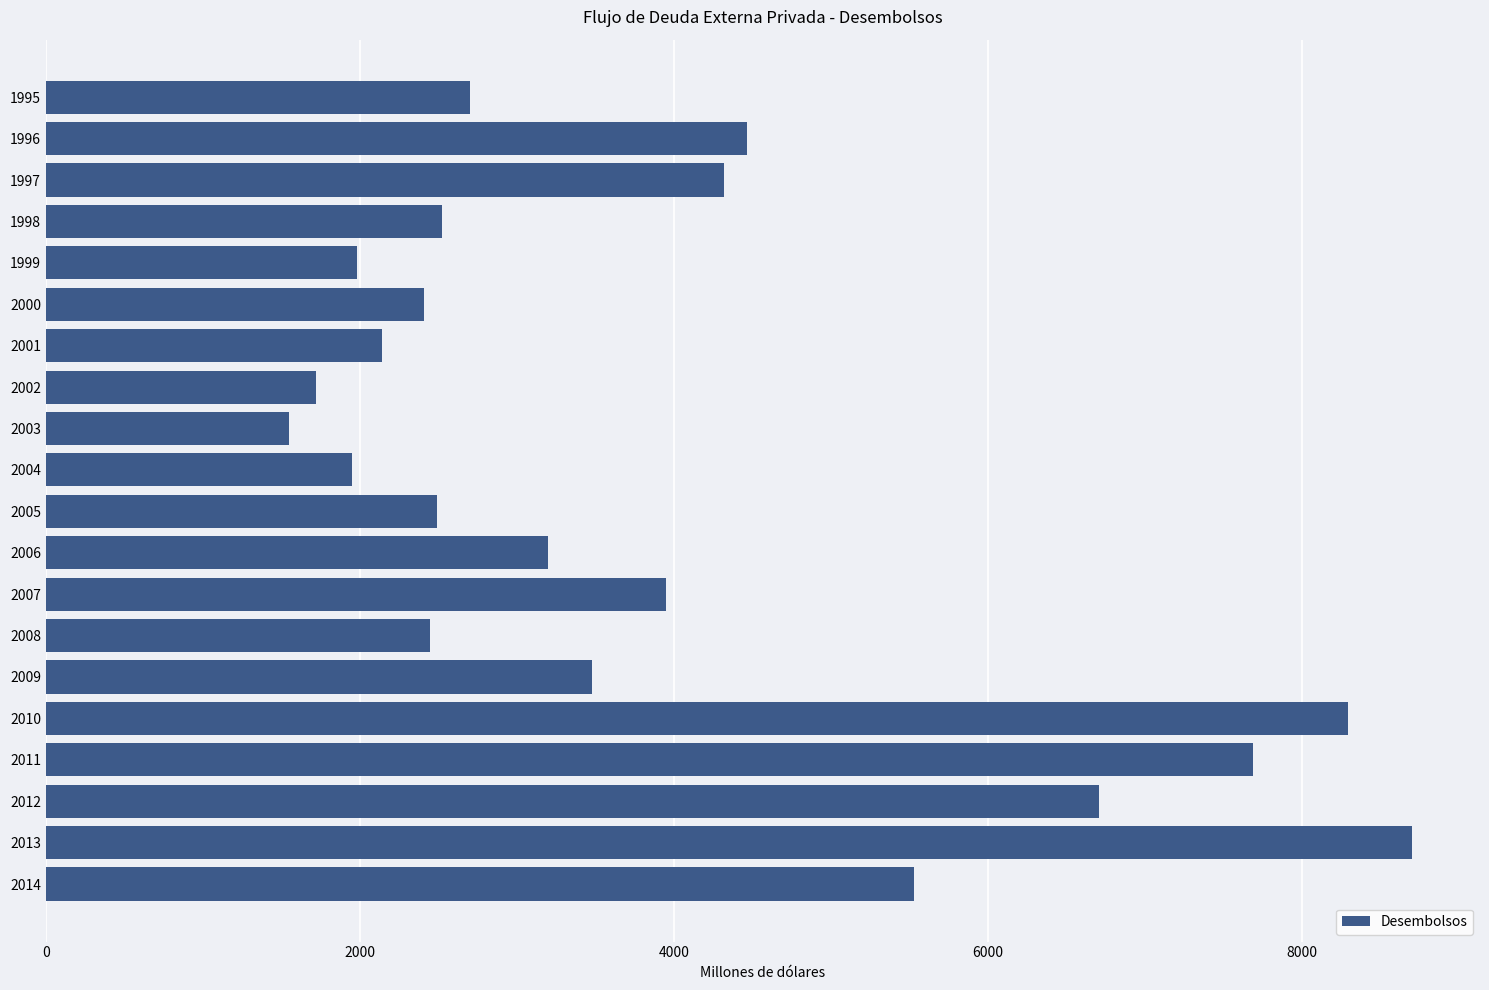

What is the change in value from 2001 to 2002?

-420.4